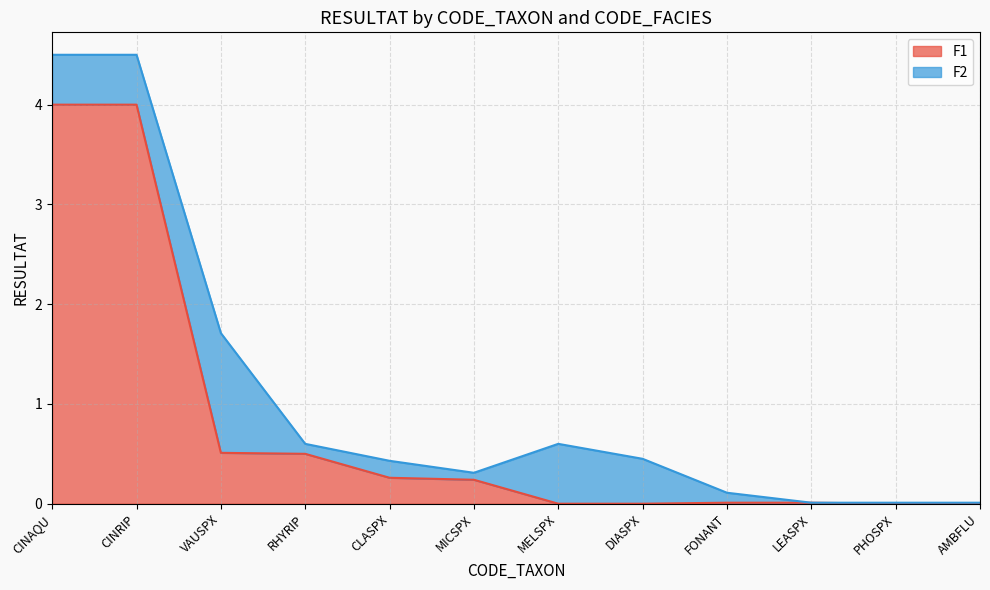

Reading right to left, extract all data points from this chart.

AMBFLU=0.0	PHOSPX=0.0	LEASPX=0.0	FONANT=0.0	DIASPX=0.0	MELSPX=0.0	MICSPX=0.2	CLASPX=0.3	RHYRIP=0.5	VAUSPX=0.5	CINRIP=4.0	CINAQU=4.0